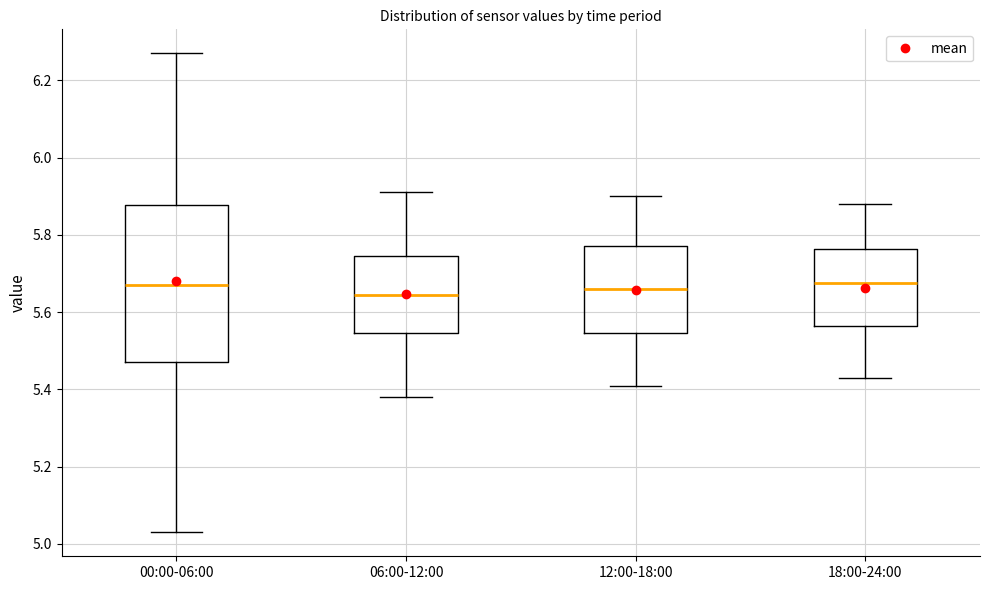

Which box is the tallest, from its lower edge to its upper edge?

00:00-06:00